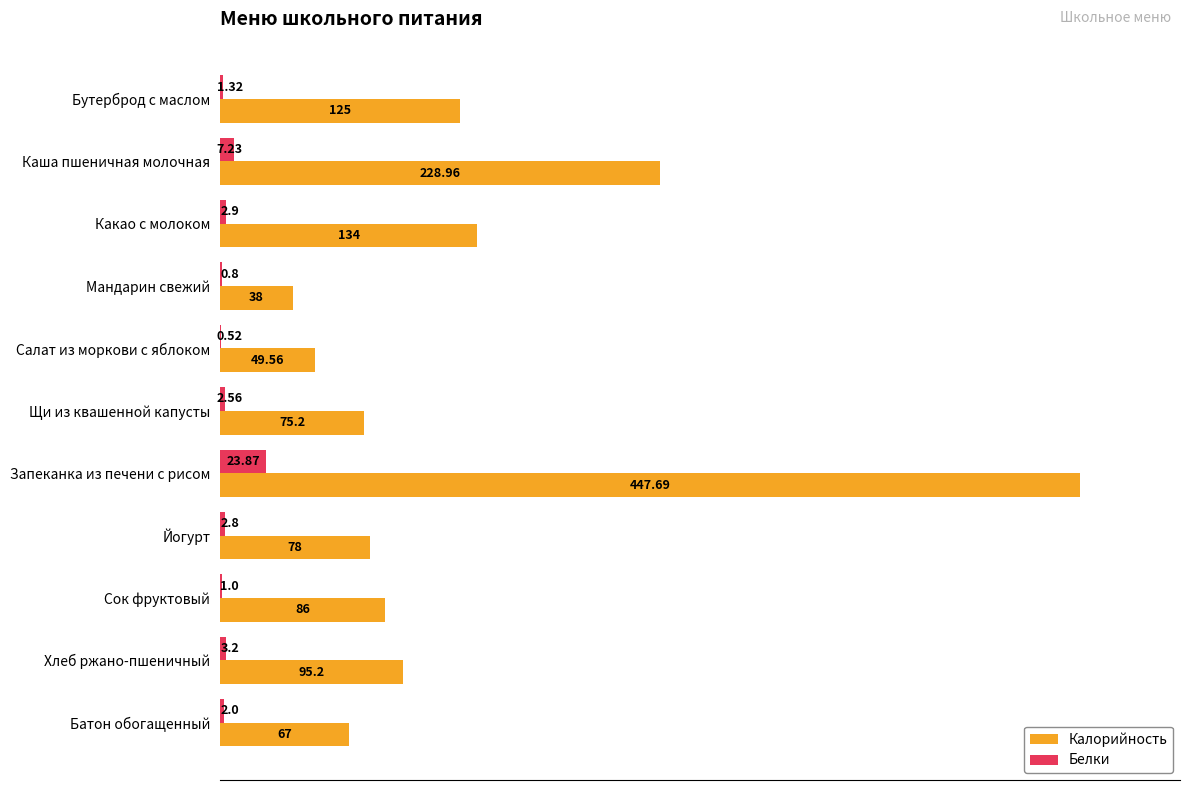

Which series changed the most between Бутерброд с маслом and Хлеб ржано-пшеничный?

Калорийность